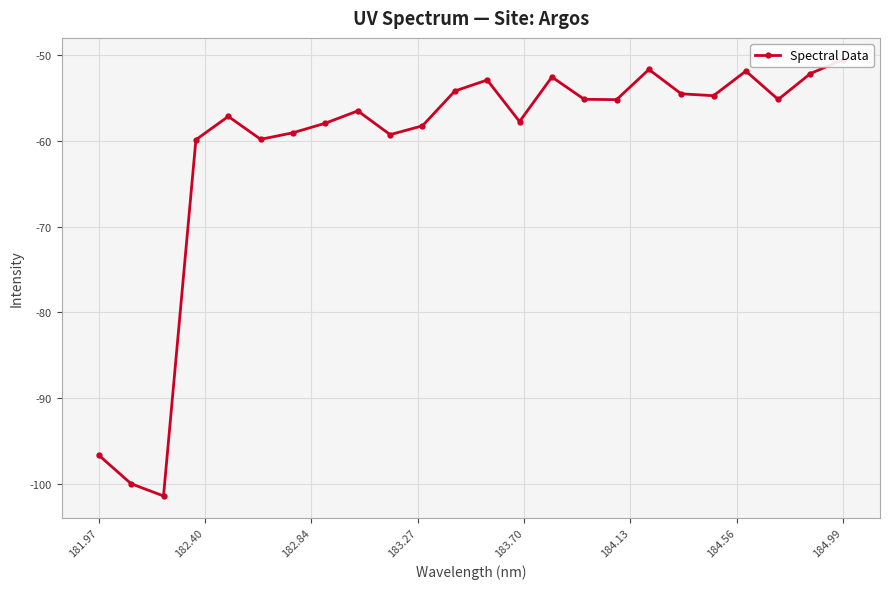

How many lines are shown in the chart?

1